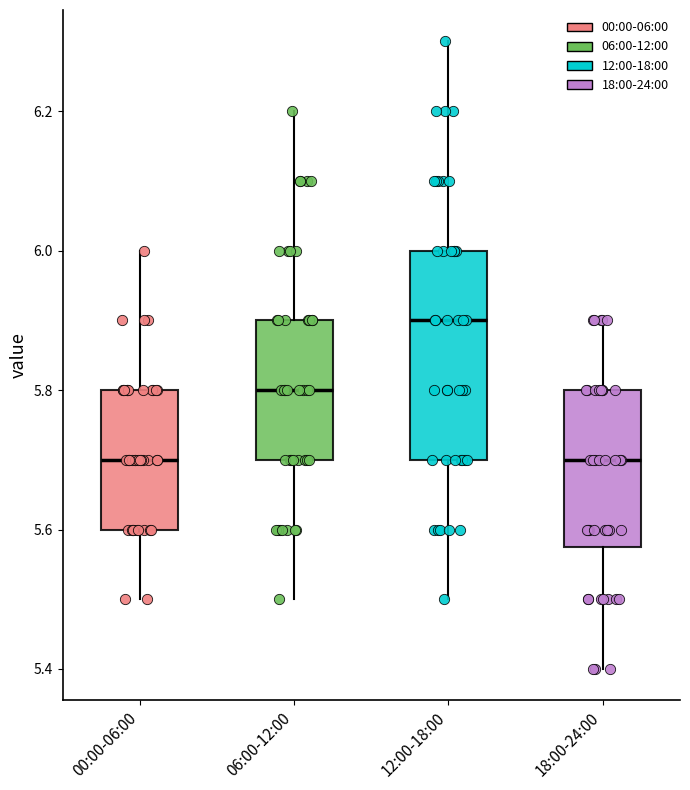

Where does the upper whisker of the box for 18:00-24:00 end on the y-axis? The values are not printed on the chart, so give them approximately, as read against the axis.

5.90